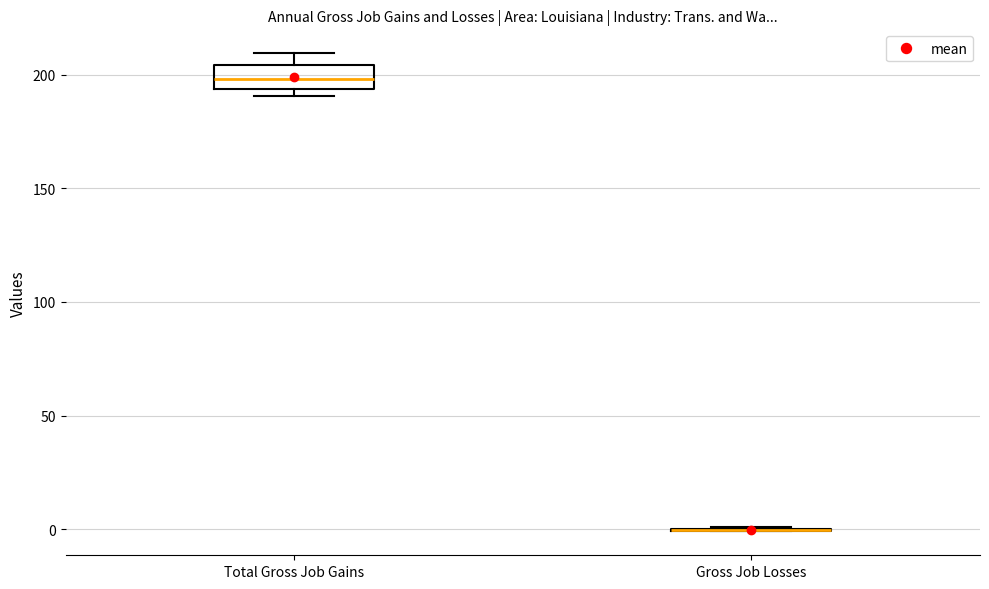

Which box is the tallest, from its lower edge to its upper edge?

Total Gross Job Gains